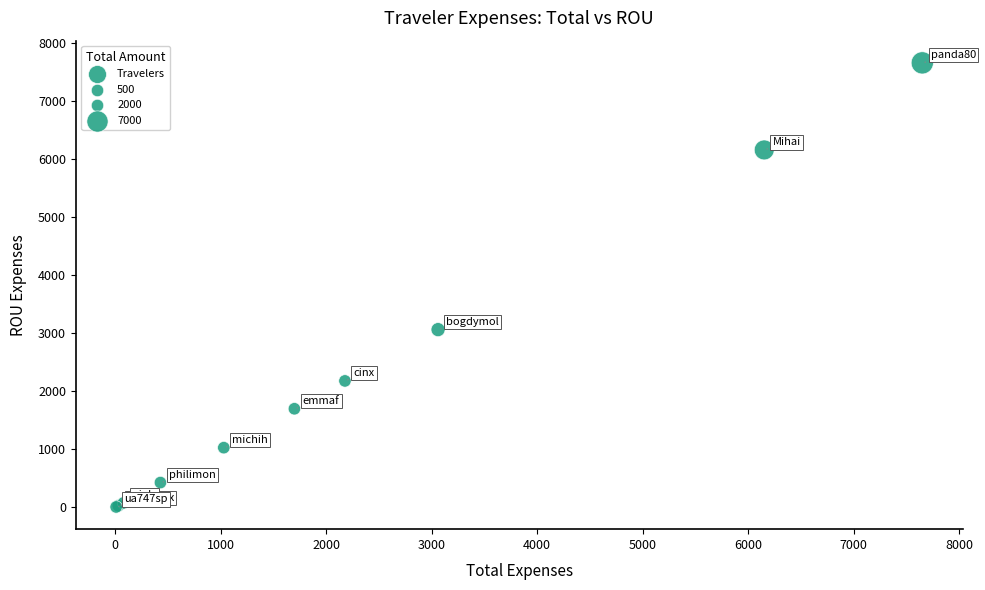

What Y value in the scatter plot is closest to 3829?

3060.2